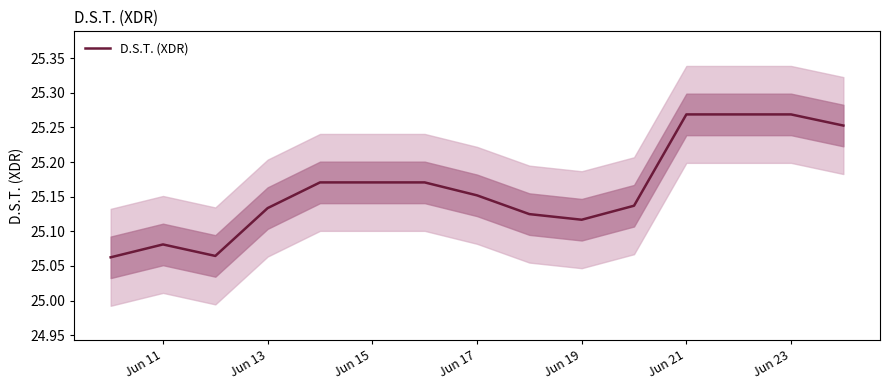

The D.S.T. (XDR) series shows 15.7 at Jun 15. True or false?

False